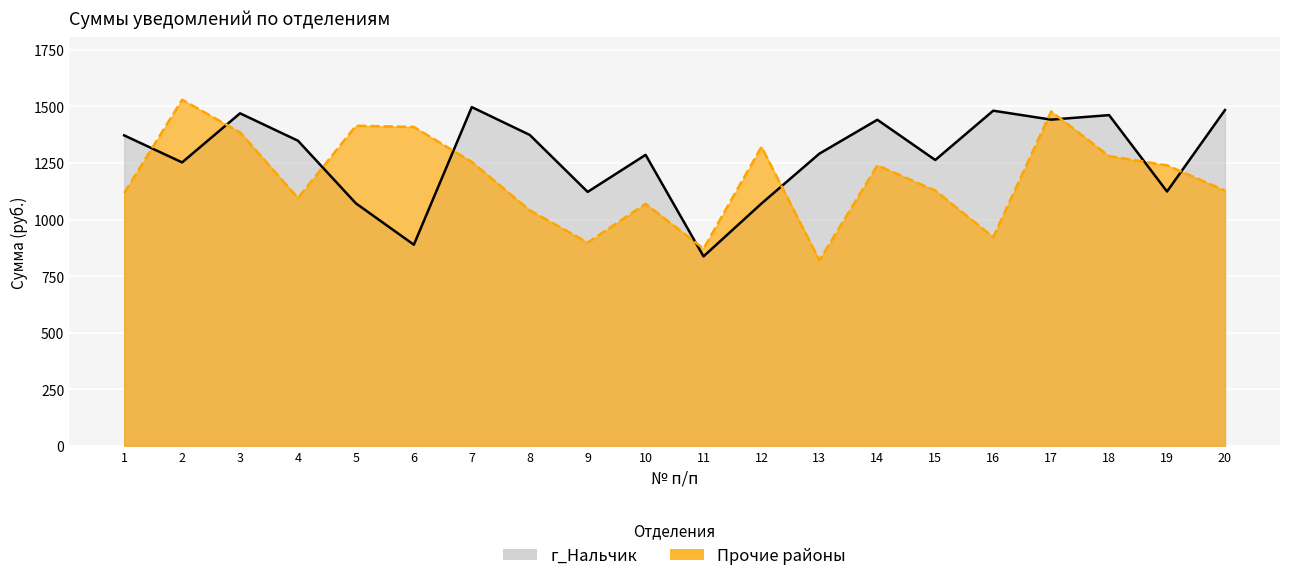

Which series has the largest range (max minus min)?

Прочие